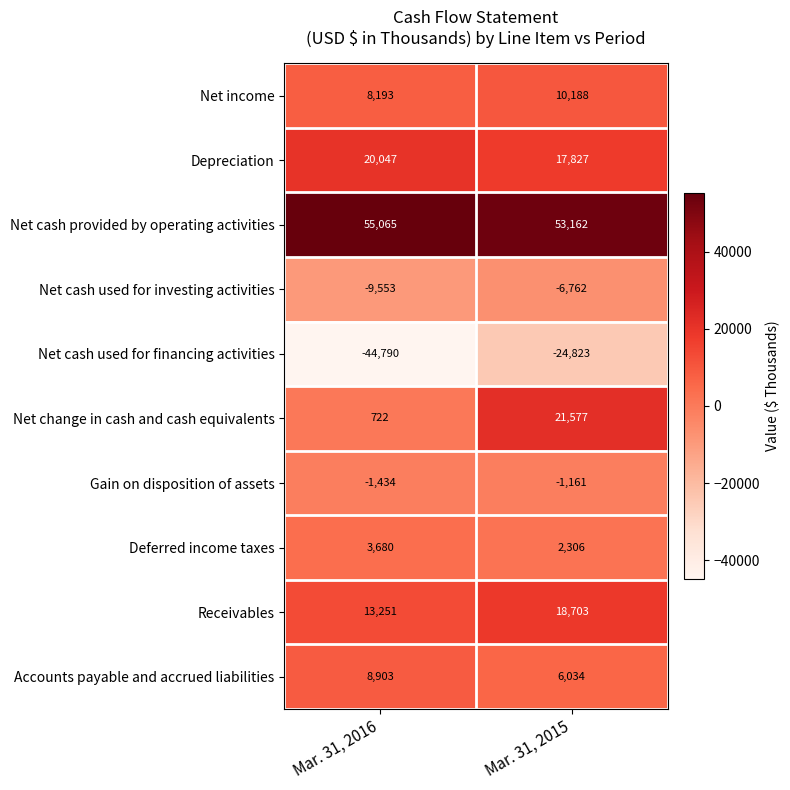

At which label is Net cash provided by operating activities closest to 54113?

Mar. 31, 2015